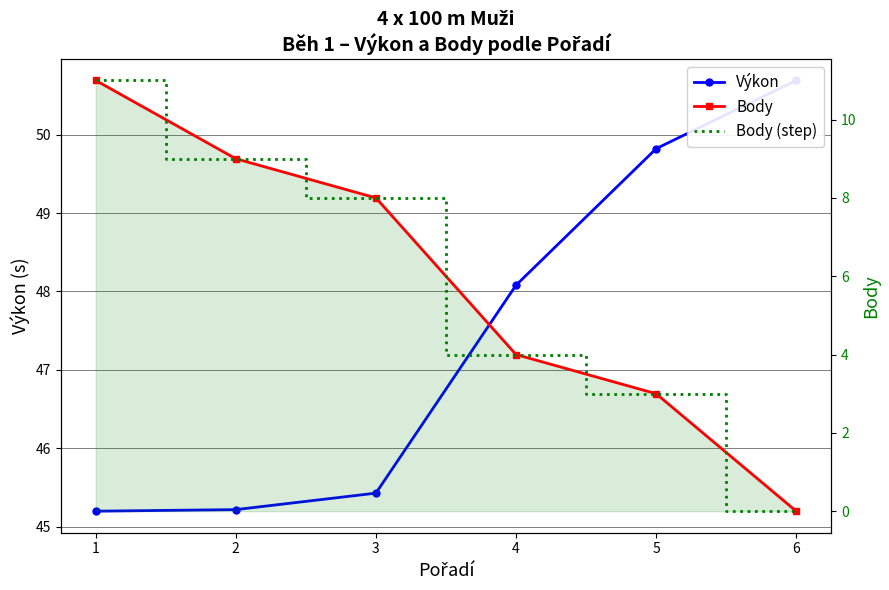

How many values in the Body (step) series are below 8?

3